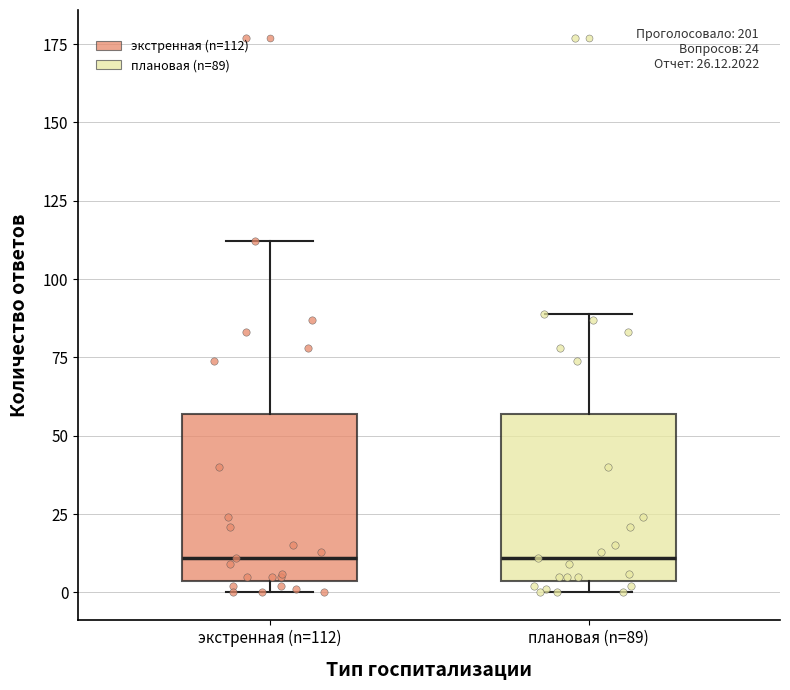

Where is the lower edge of the box for экстренная (n=112) on the y-axis? The values are not printed on the chart, so give them approximately, as read against the axis.

5